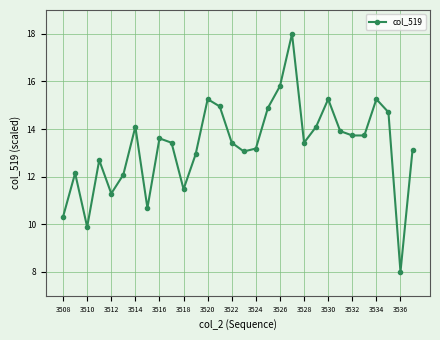

Reading left to right, what are all the values shown in this chart?

10.3	12.1	9.9	12.7	11.3	12.1	14.1	10.7	13.6	13.4	11.5	12.9	15.3	15.0	13.4	13.1	13.2	14.9	15.8	18.0	13.4	14.1	15.3	13.9	13.7	13.7	15.3	14.7	8.0	13.1